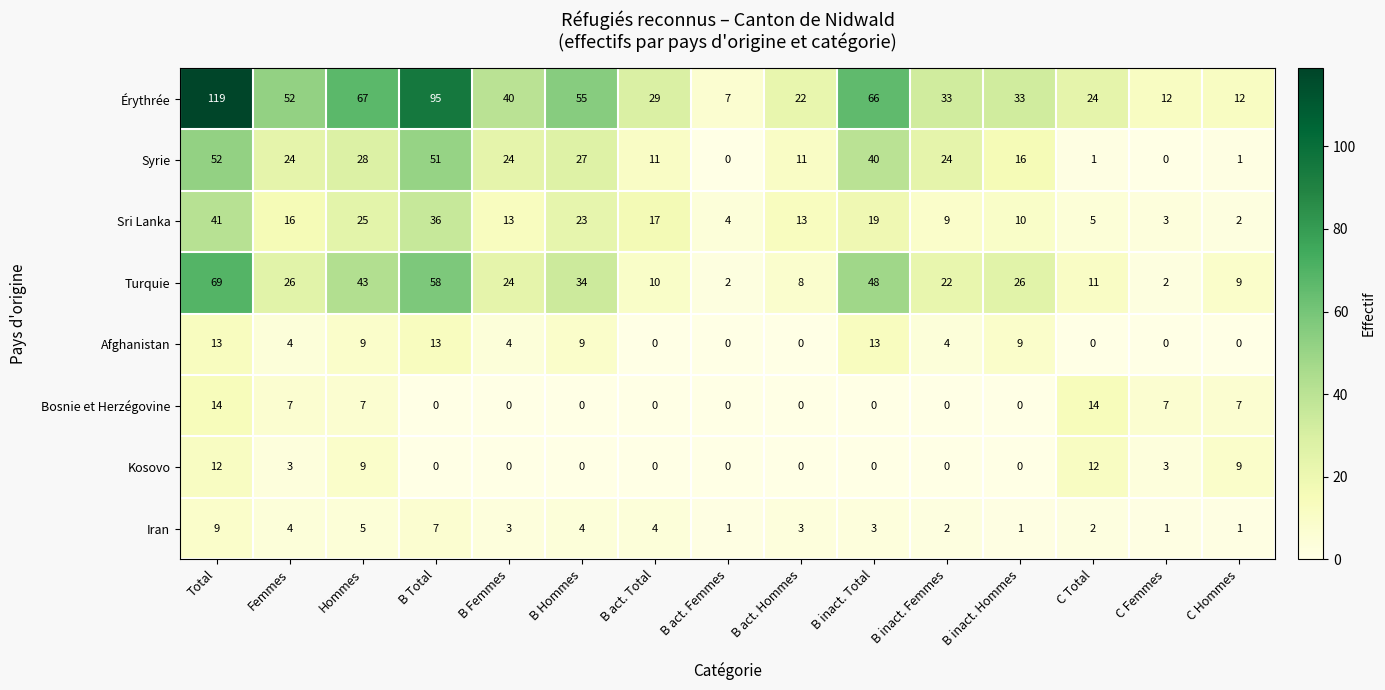

What is the sum of all Afghanistan values?

78